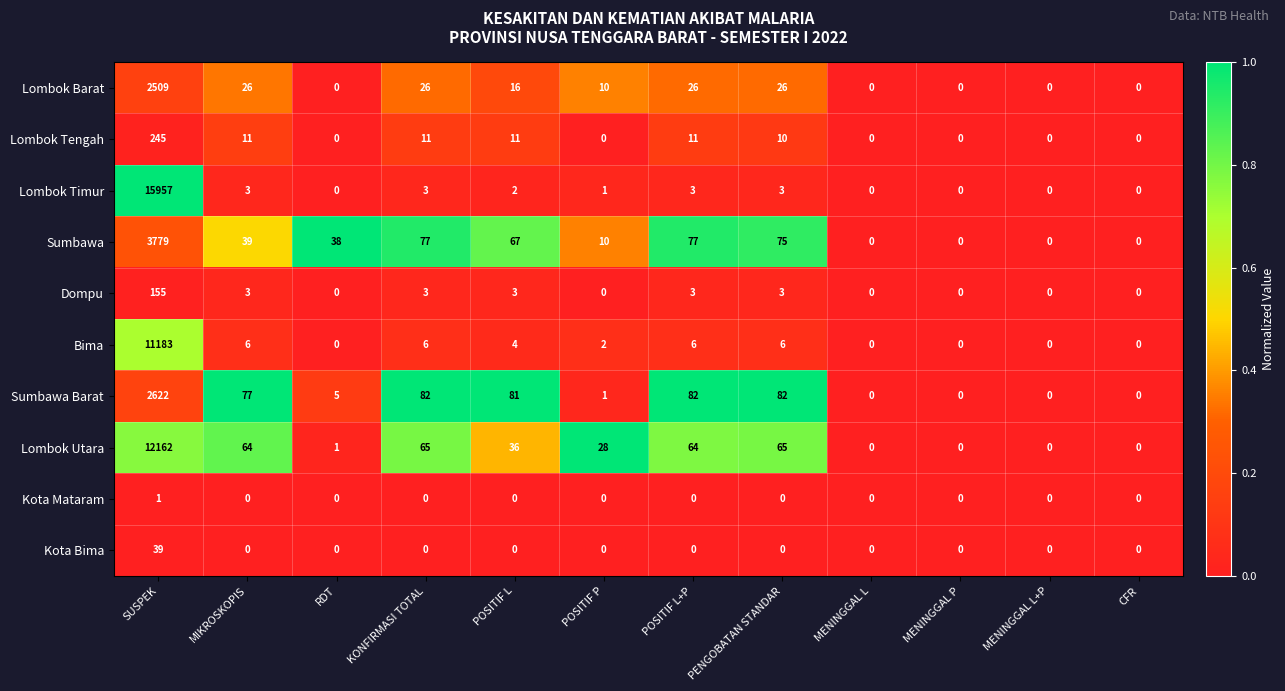

The Lombok Utara series shows 0 at MENINGGAL L+P. True or false?

True